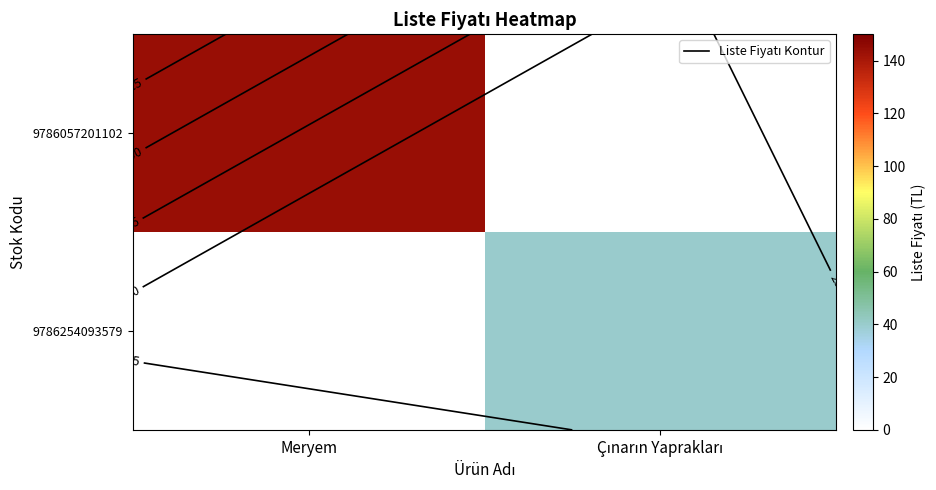

At which label does 9786254093579 reach its peak?

Çınarın Yaprakları